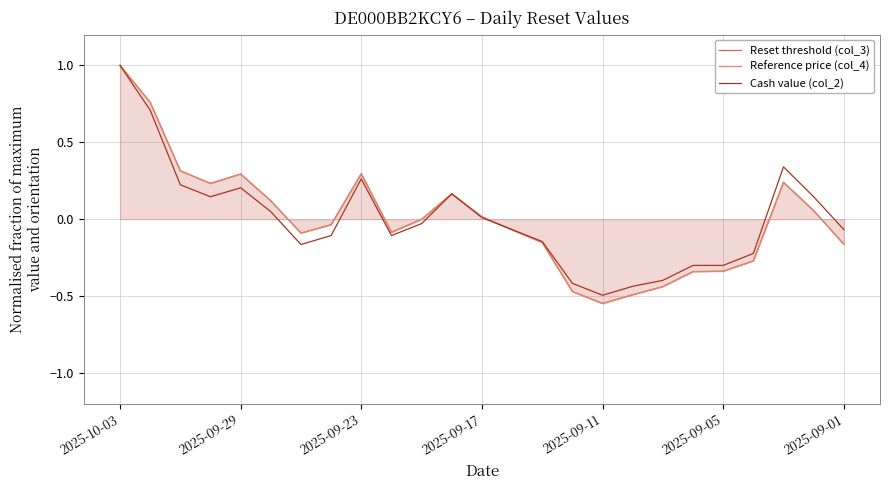

What are all the series names shown in the legend?

Reset threshold (col_3), Reference price (col_4), Cash value (col_2)